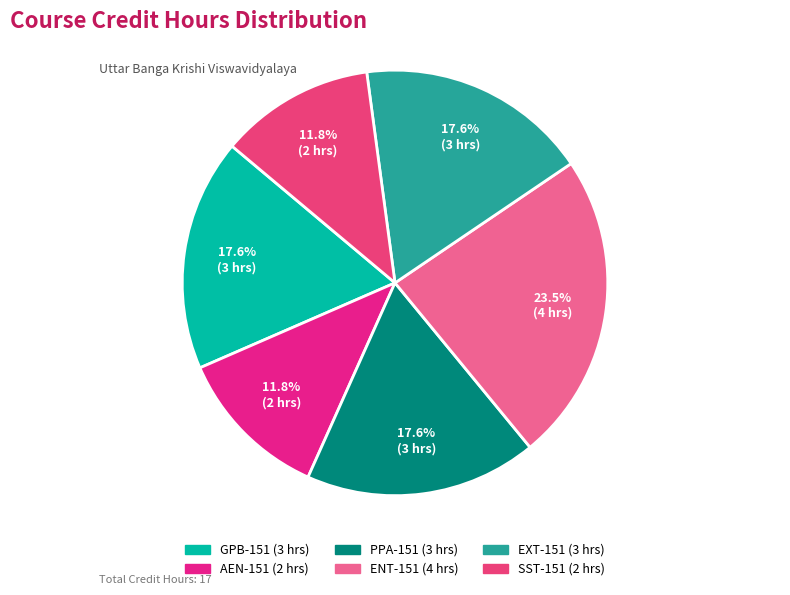

How many slices are in this pie chart?

6